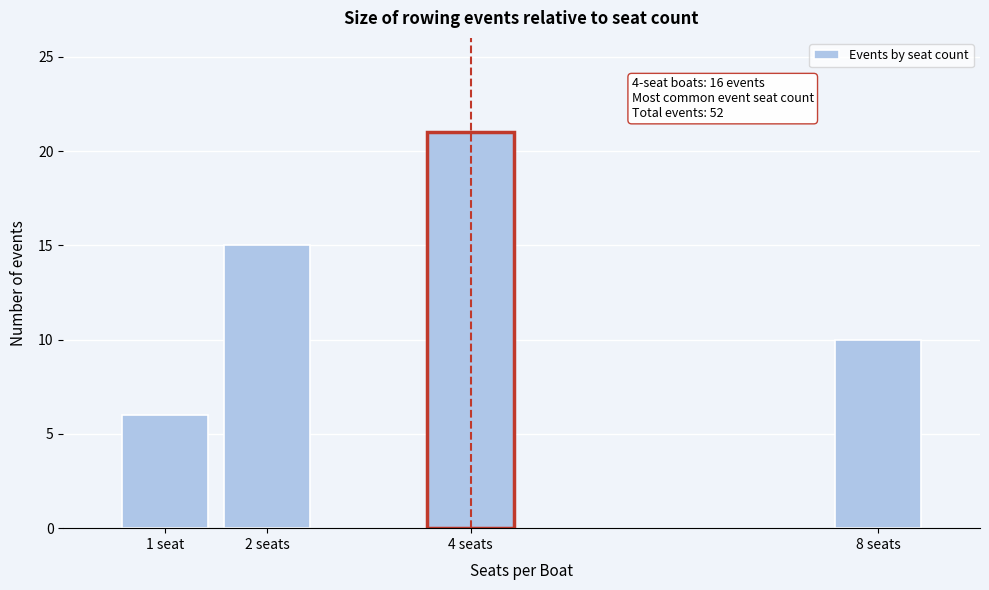

Reading left to right, extract all data points from this chart.

6	15	21	10